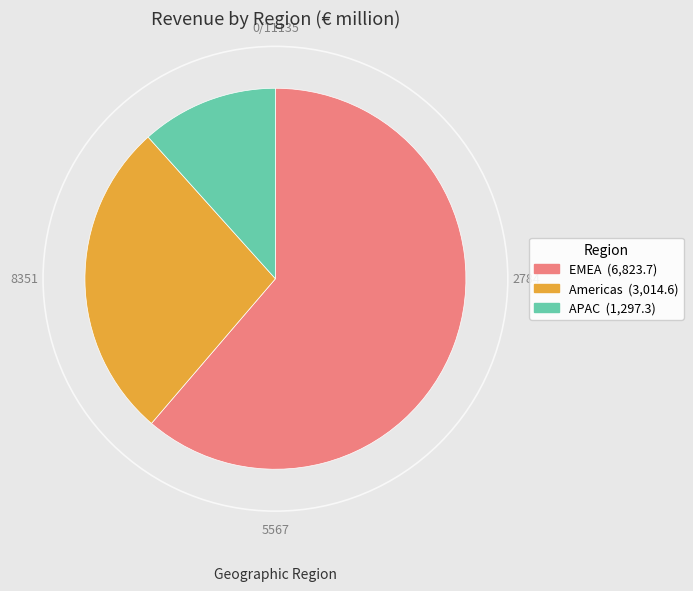

Rank the categories by value from highest to lowest.

EMEA, Americas, APAC